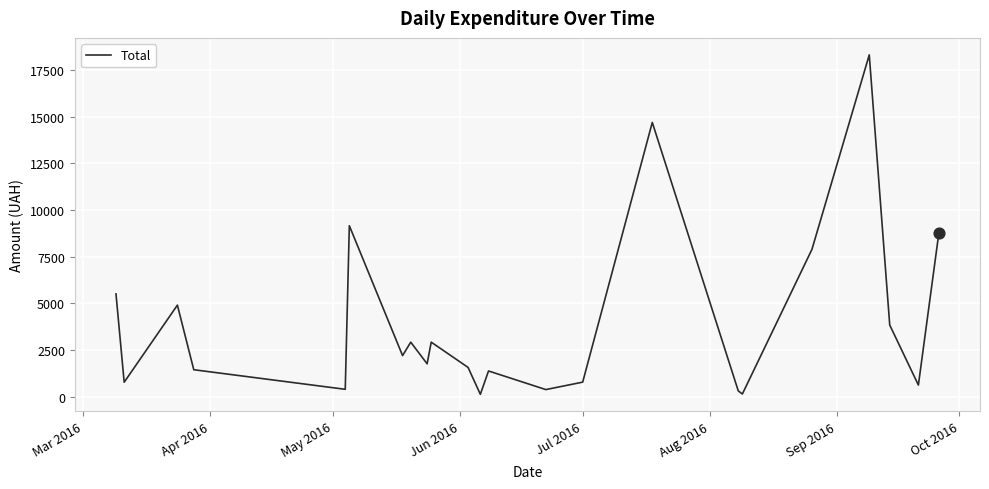

How many lines are shown in the chart?

1